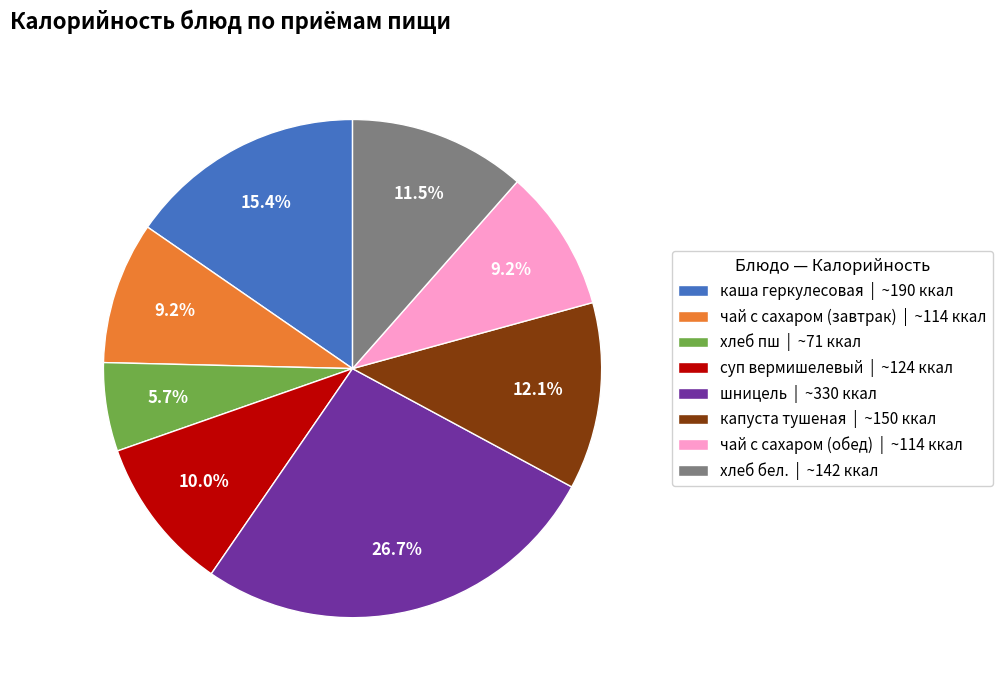

Which category has the smallest portion of the pie?

хлеб пш